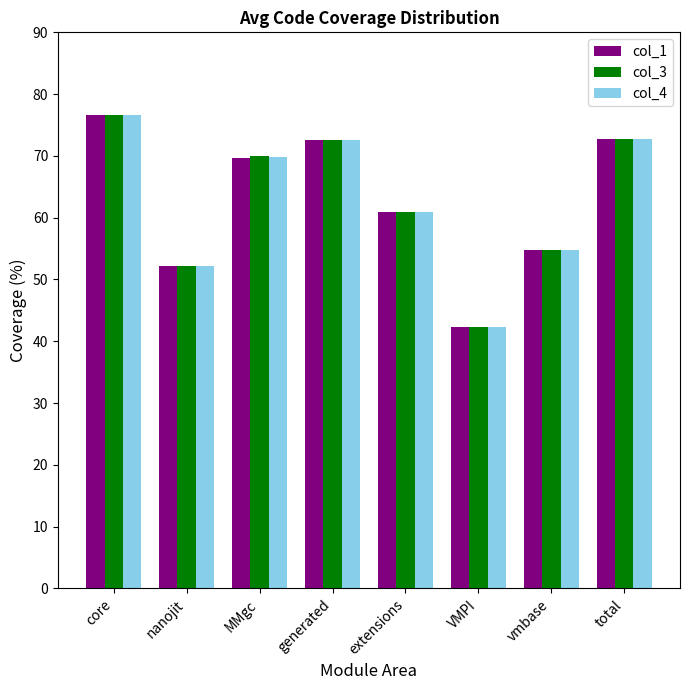

Count the number of categories in the chart.

8